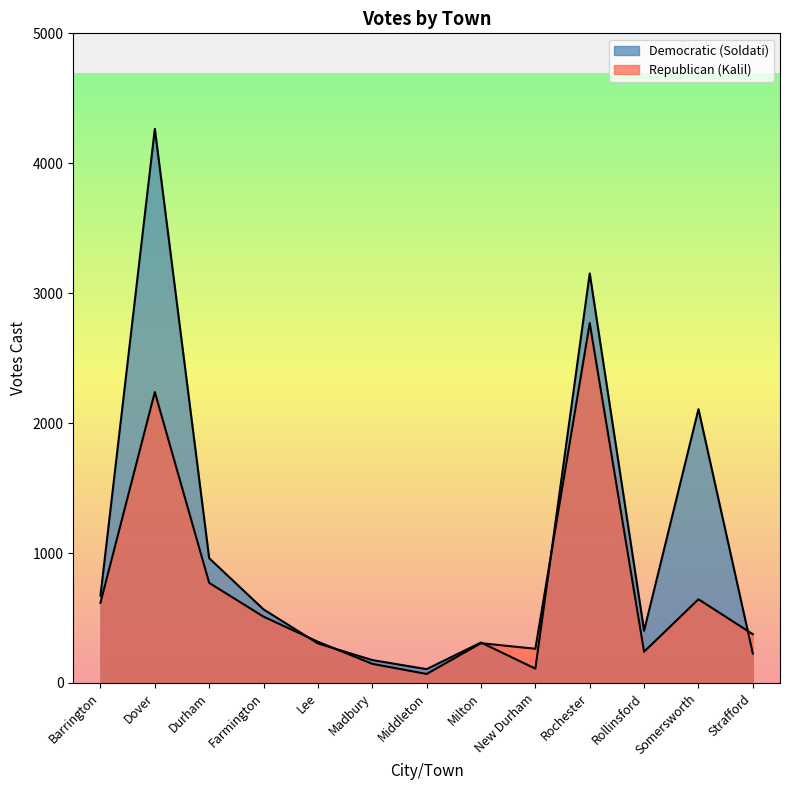

What is the lowest value of the Republican (Kalil) series?

69